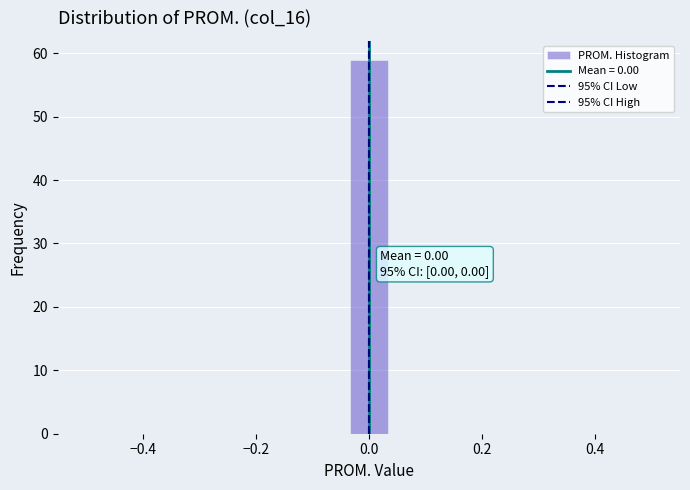

Read against the x-axis, roughly where is the centre of the tallest bar?

0.00